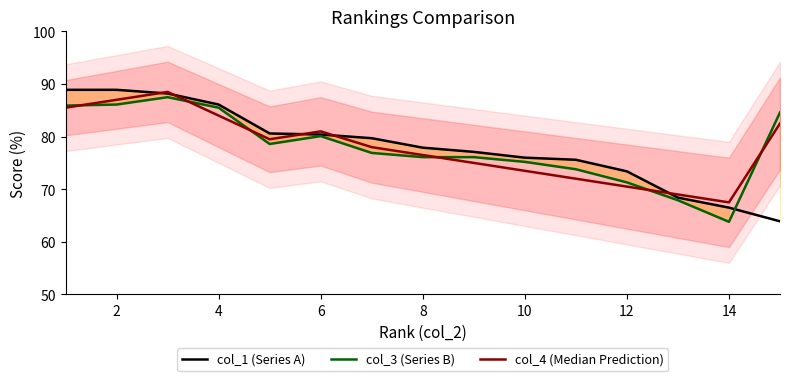

Which series ends up on top after the final intersection of col_3 (Series B) and col_1 (Series A)?

col_3 (Series B)